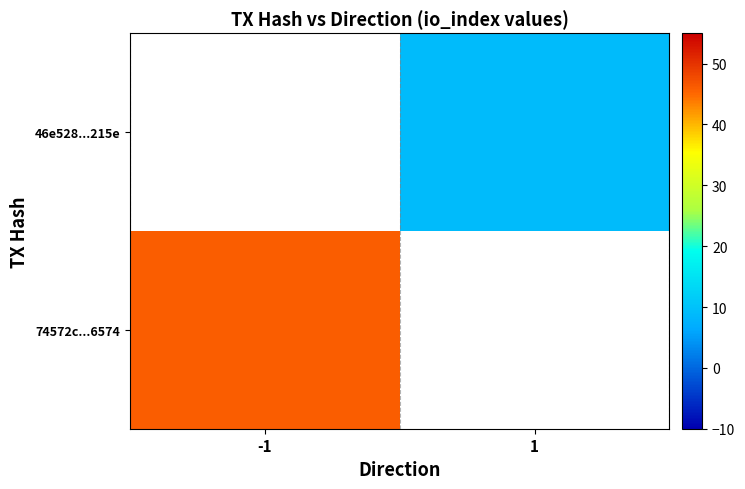

What is the smallest value displayed?

9.0